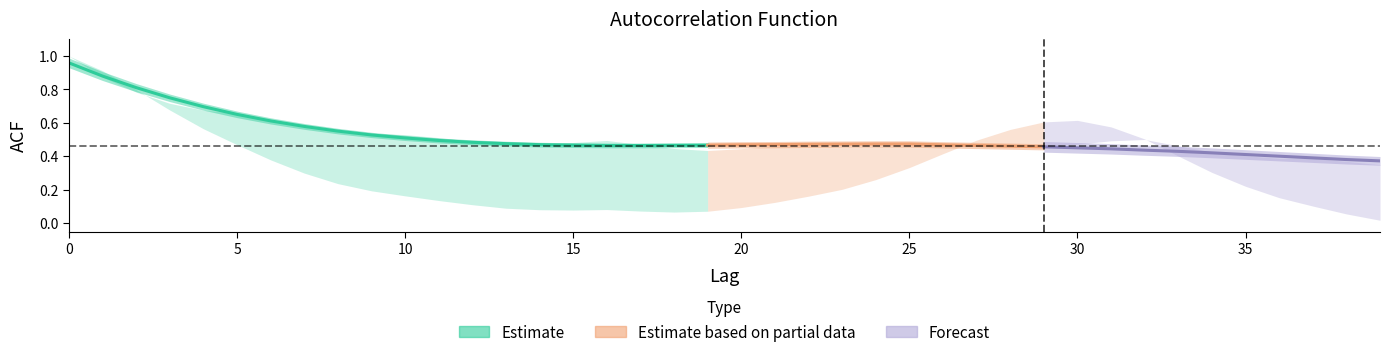

Reading left to right, extract all data points from this chart.

acf_shown: 1.0	0.9	0.8	0.7	0.7	0.7	0.6	0.6	0.6	0.5	0.5	0.5	0.5	0.5	0.5	0.5	0.5	0.5	0.4	0.4	0.4	0.5	0.5	0.5	0.5	0.5	0.5	0.5	0.5	0.5	0.5	0.5	0.5	0.5	0.4	0.4	0.4	0.4	0.4	0.3
acf_shown_smooth: 1.0	0.9	0.8	0.8	0.7	0.7	0.6	0.6	0.6	0.5	0.5	0.5	0.5	0.5	0.5	0.5	0.5	0.5	0.5	0.5	0.5	0.5	0.5	0.5	0.5	0.5	0.5	0.5	0.5	0.5	0.5	0.4	0.4	0.4	0.4	0.4	0.4	0.4	0.4	0.4
acf_li: 1.0	0.9	0.8	0.7	0.6	0.5	0.4	0.3	0.2	0.2	0.2	0.1	0.1	0.1	0.1	0.1	0.1	0.1	0.1	0.1	0.1	0.1	0.2	0.2	0.3	0.3	0.4	0.5	0.6	0.6	0.6	0.6	0.5	0.4	0.3	0.2	0.2	0.1	0.1	0.0